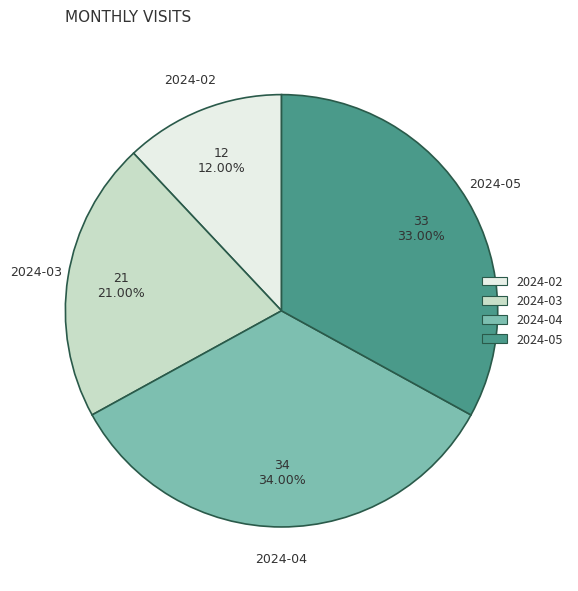

Which slice is the largest?

2024-04